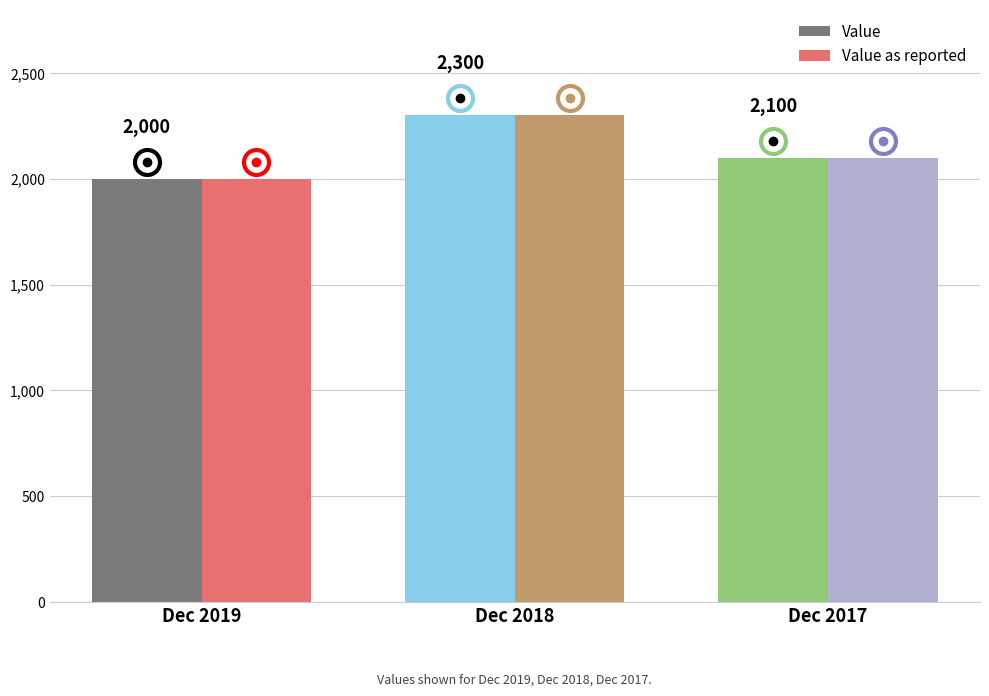

At which label does Value as reported first exceed 2100?

Dec 2018